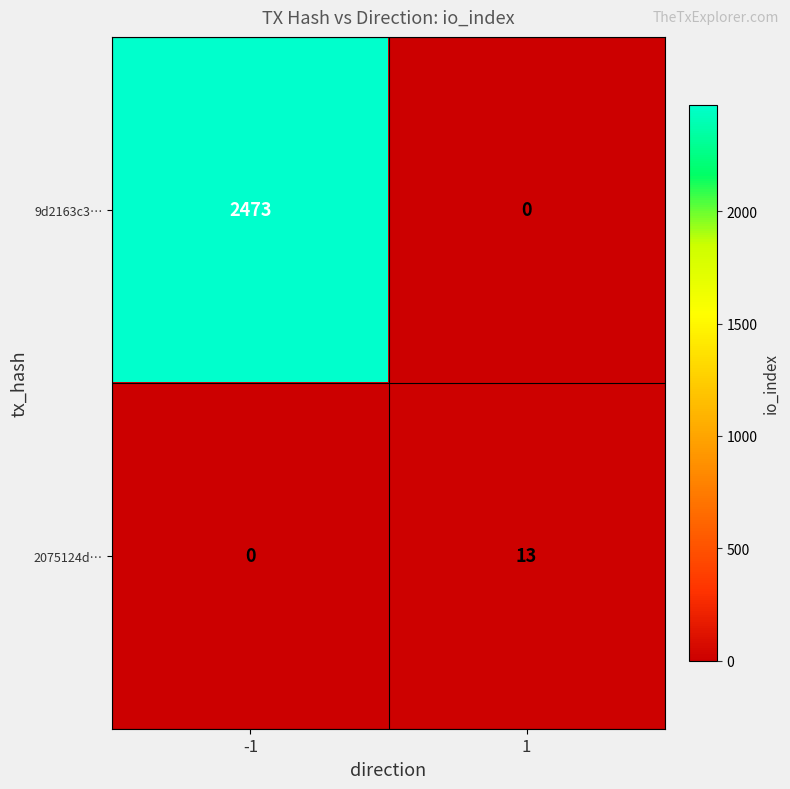

What is the approximate value of 9d2163c3… at -1, to the nearest 100?

2500